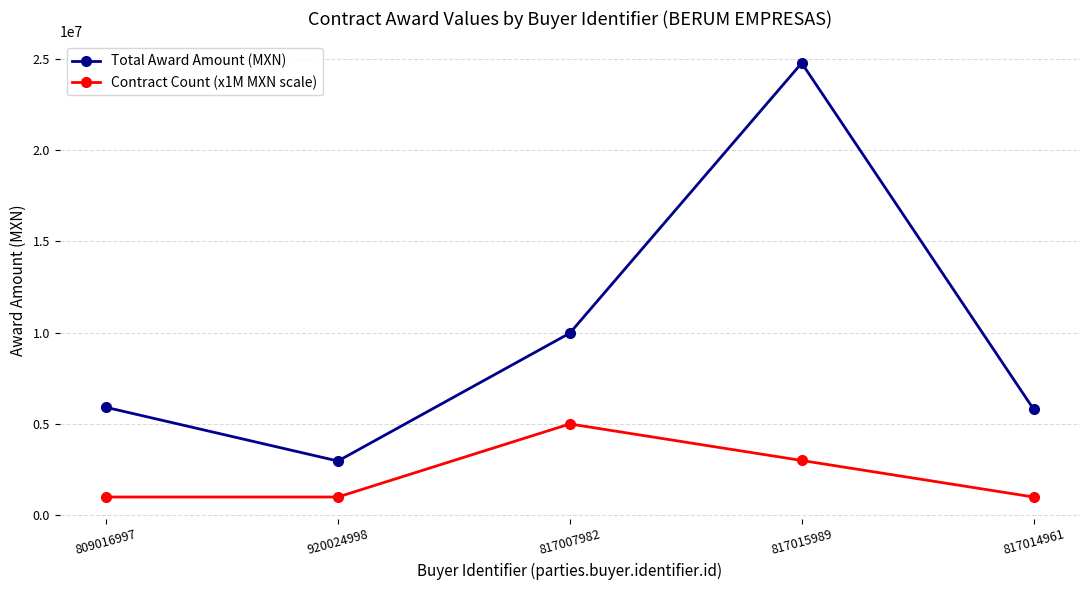

What is the difference between the maximum and minimum values in the Total Award Amount (MXN) series?

21785382.7